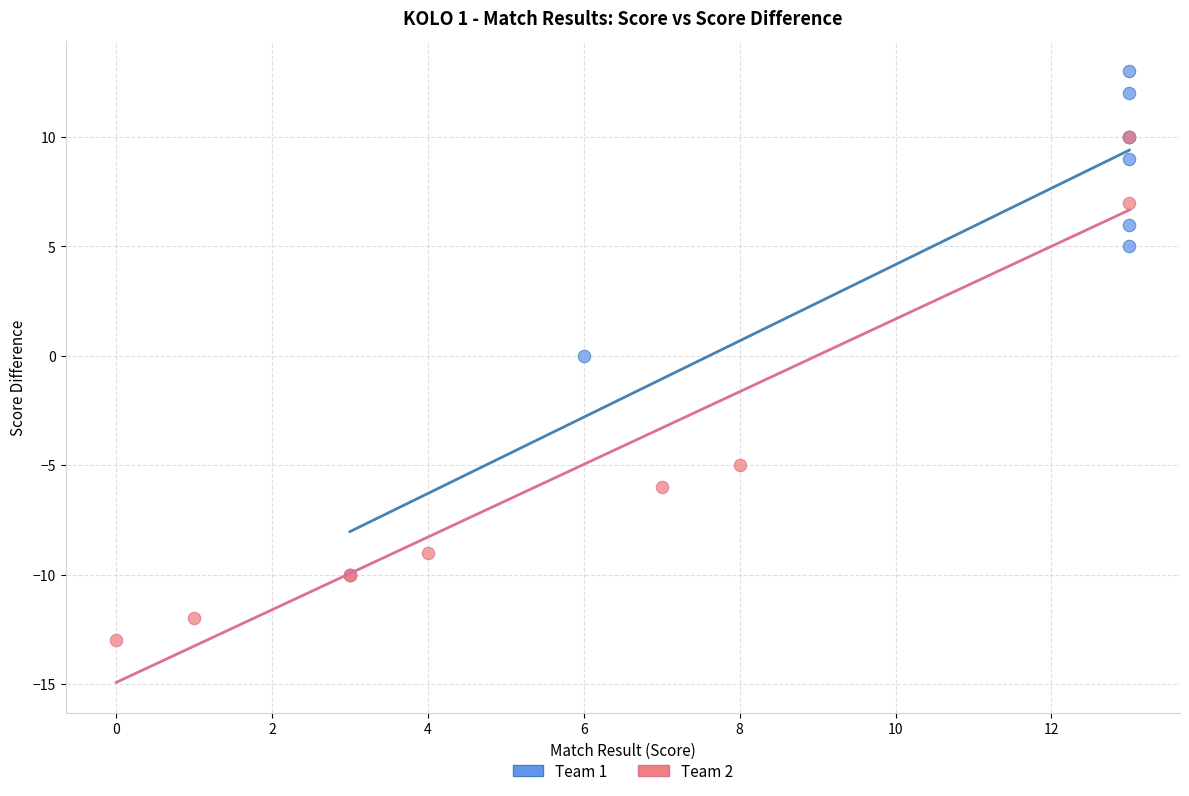

Which series contains the highest Y value?

Team 1